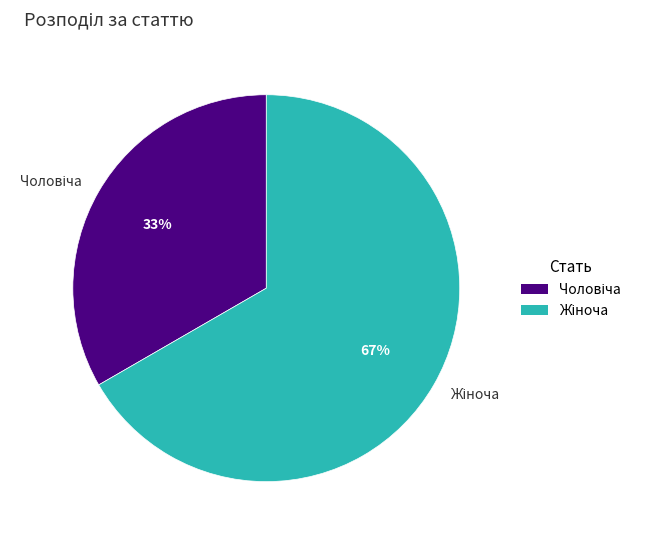

True or false: Чоловіча accounts for 33% of the total.

True